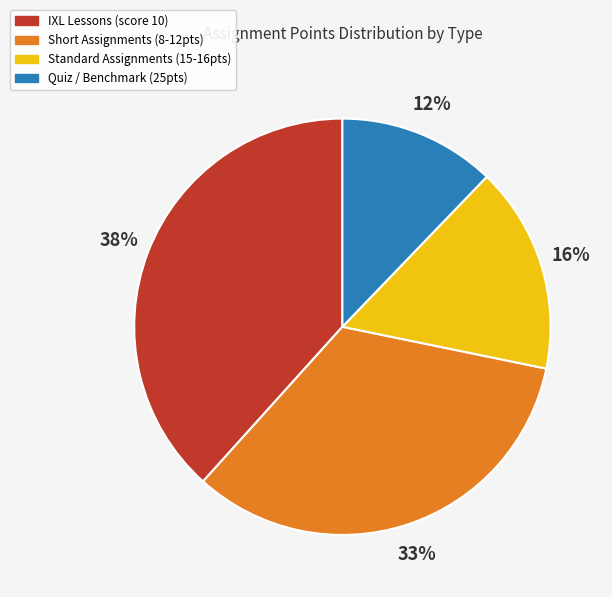

Is there any slice that represents more than half of the pie?

No